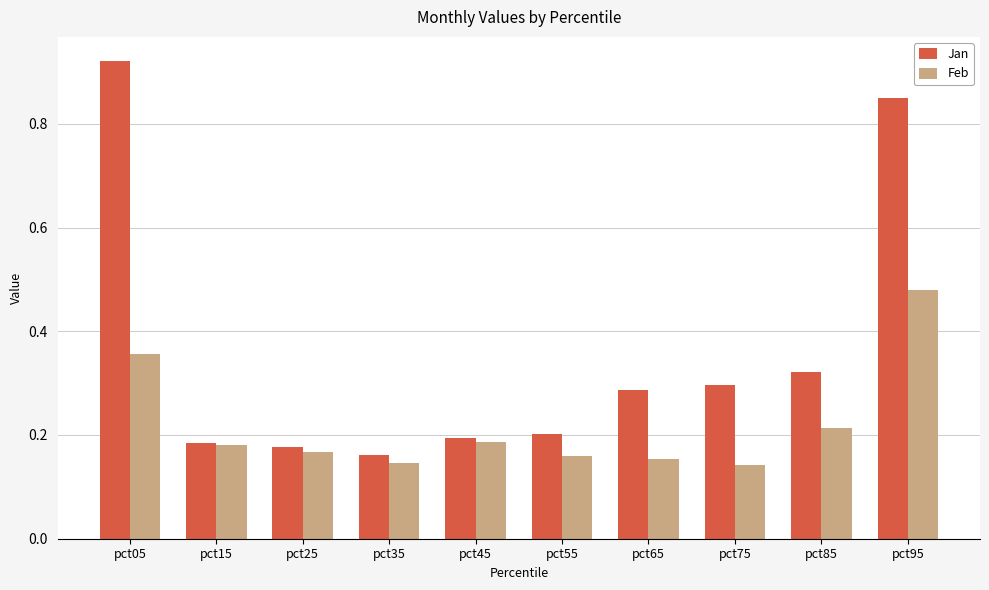

Which series has the largest range (max minus min)?

Jan